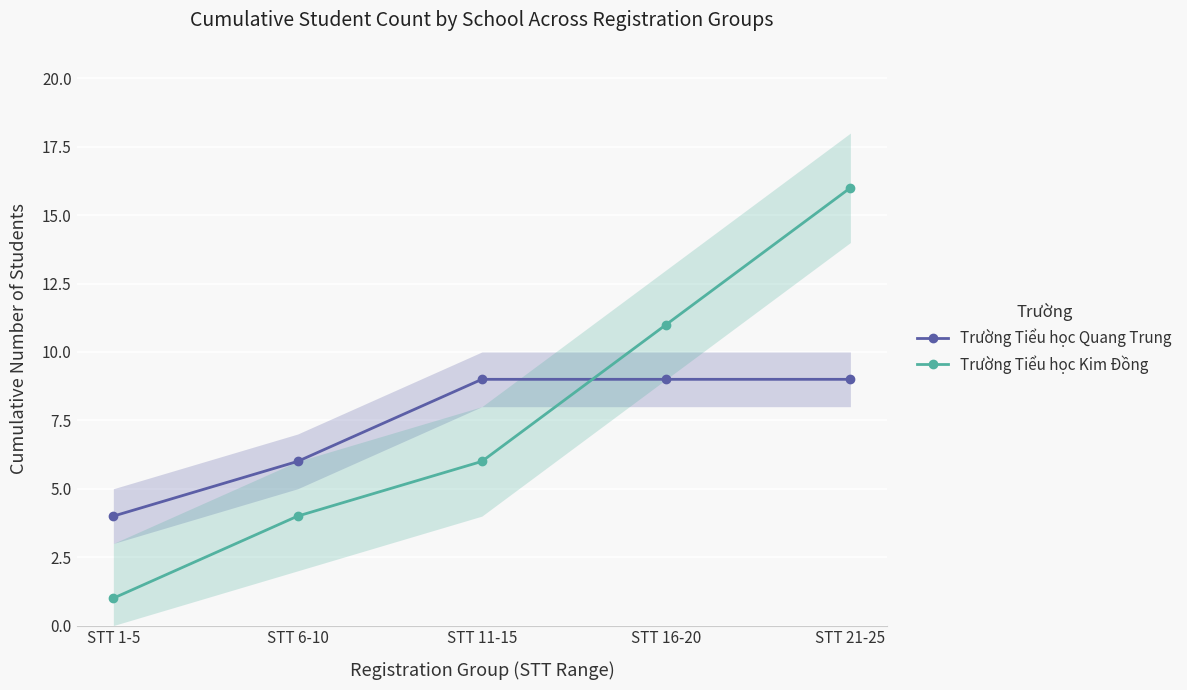

True or false: Trường Tiểu học Quang Trung has more than 0 points higher than both neighbors.

False